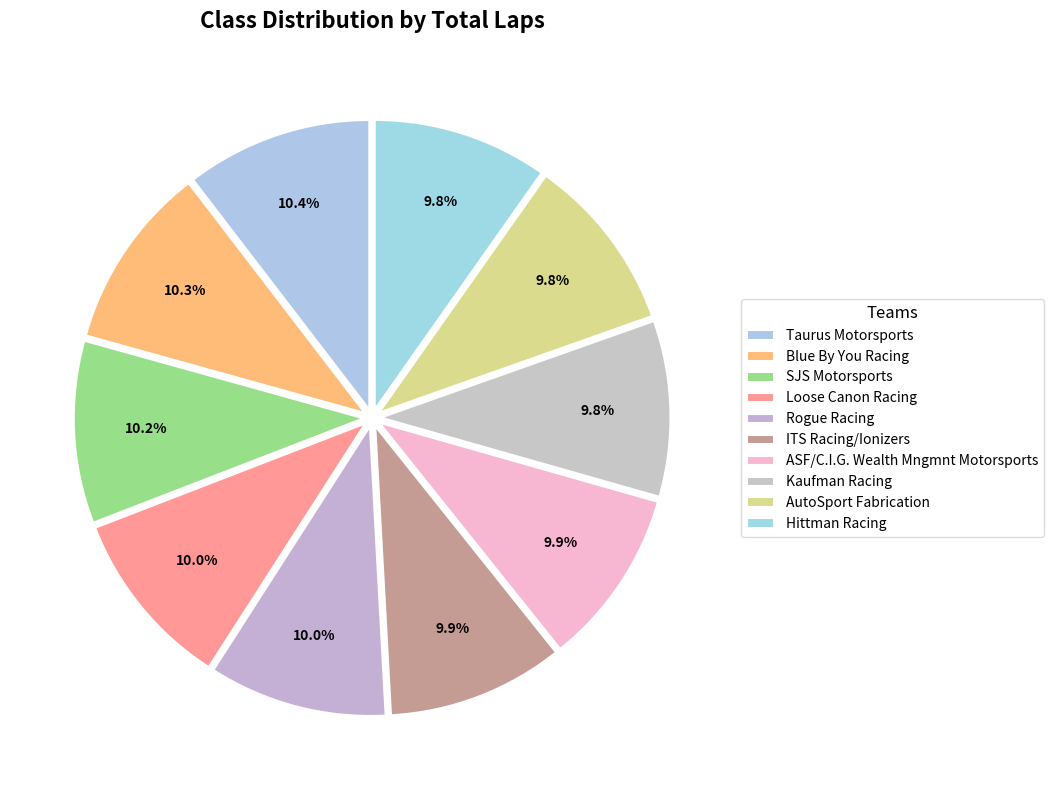

Count the number of slices in the pie.

10